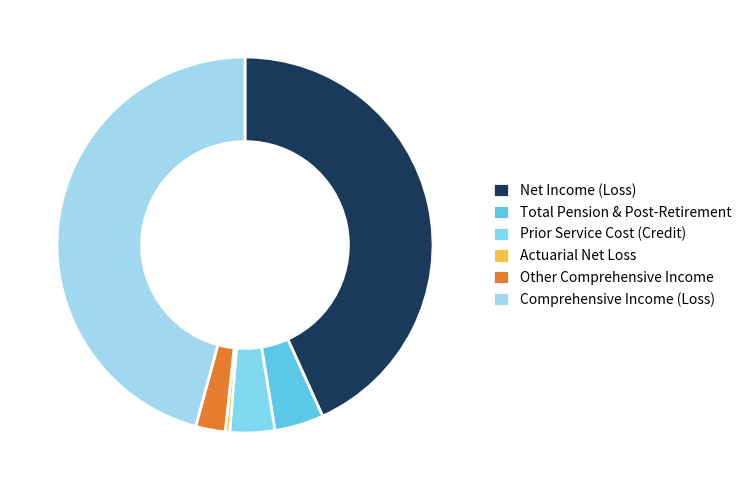

How many segments does this pie chart have?

6